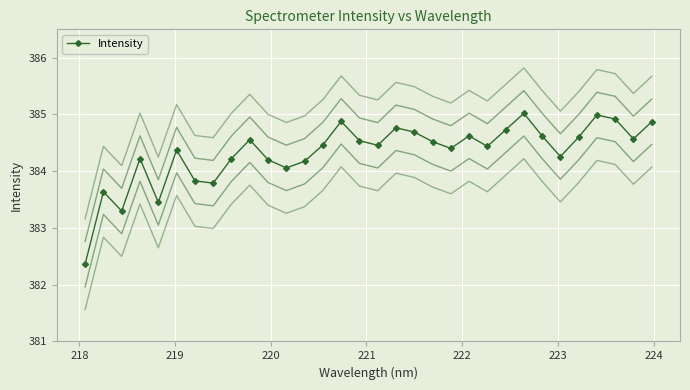

What is the value of the Intensity point at the 25th from the left?

385.0